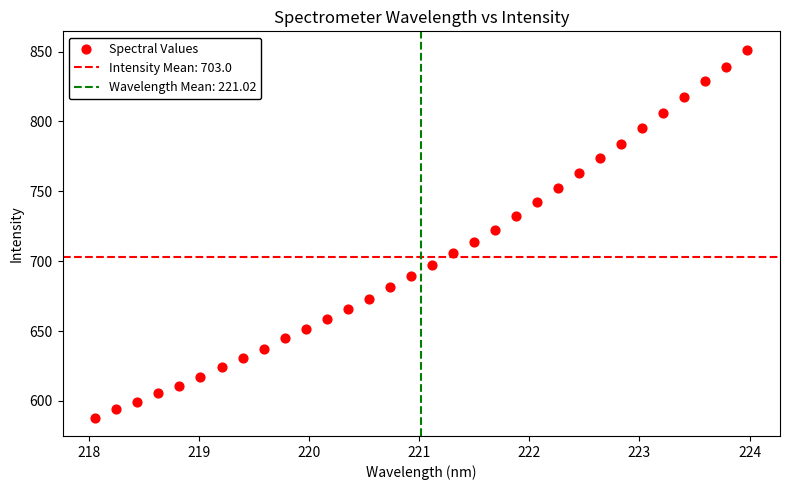

What is the range of X values (max minus min)?

5.9